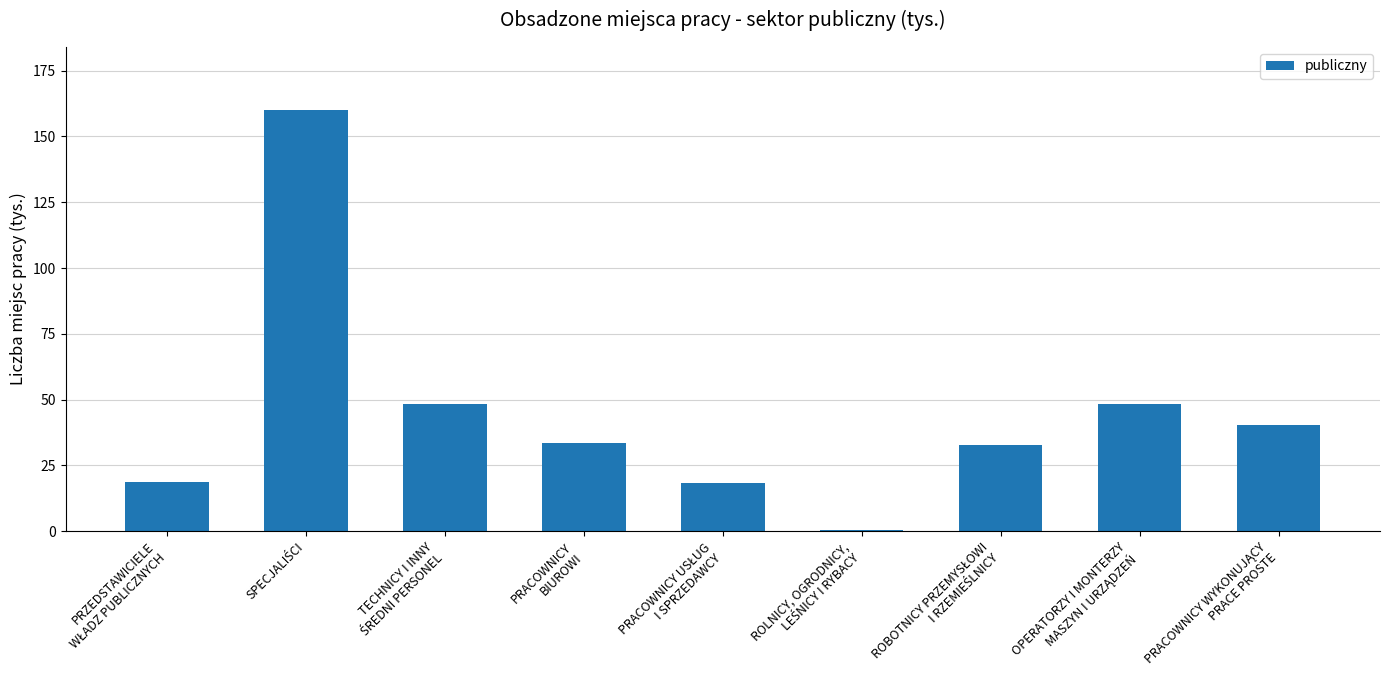

What is the greatest value displayed?

160.0